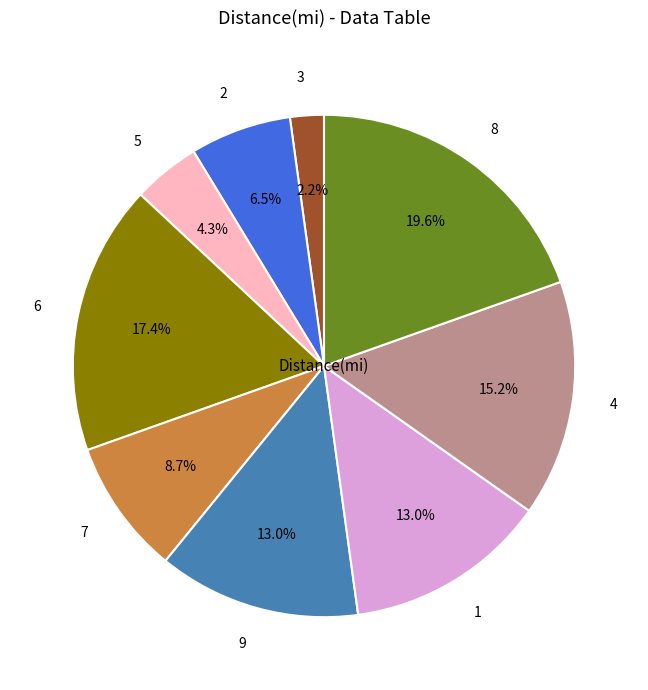

Approximately how many times larger is the value at 6 compared to 7?

2.0